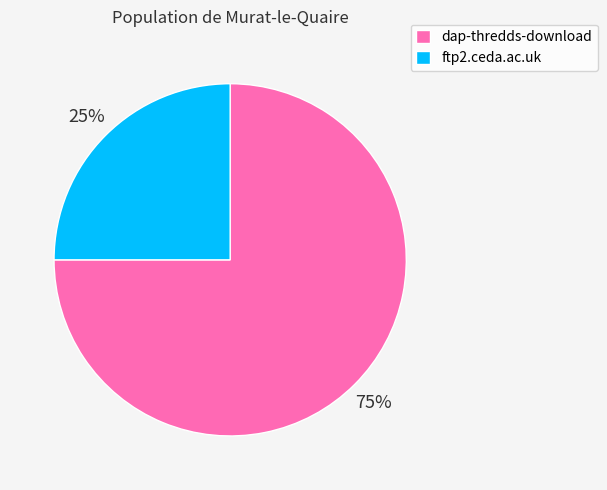

Which category has the biggest portion of the pie?

dap-thredds-download